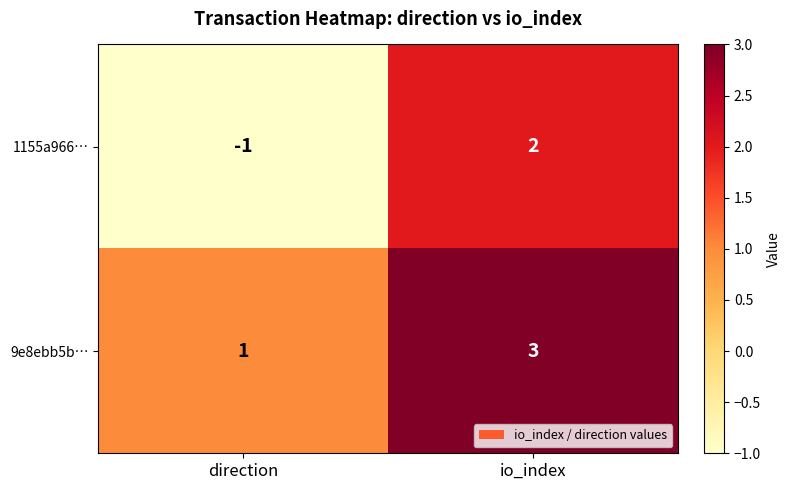

At which category is the sum across all series the highest?

io_index